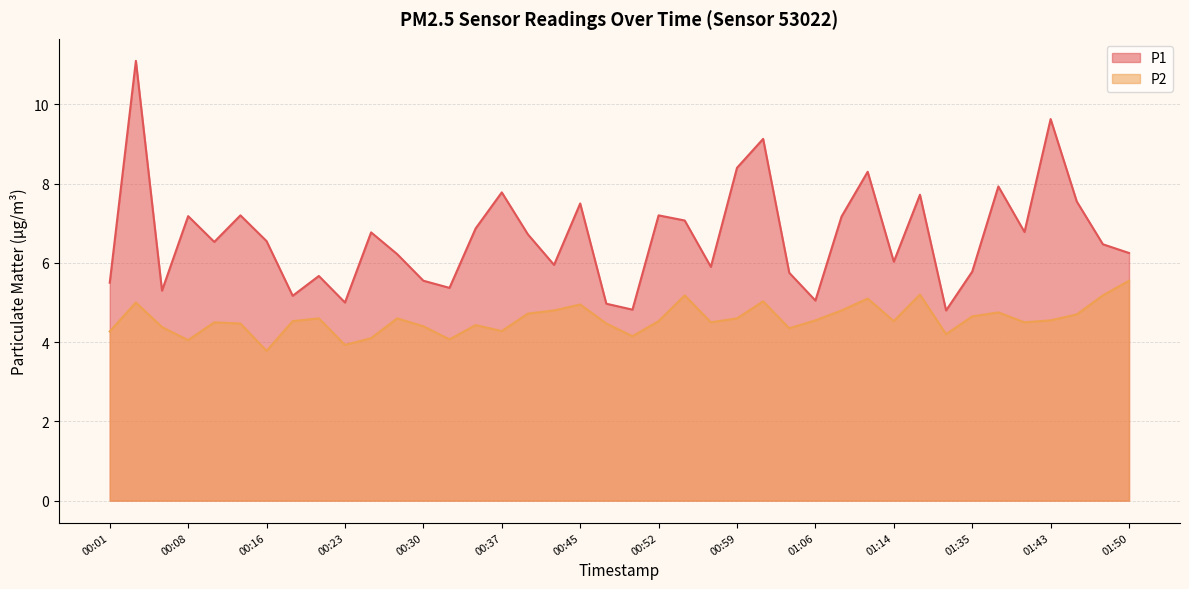

What is the spread (max minus min) of values at 00:03?

6.1